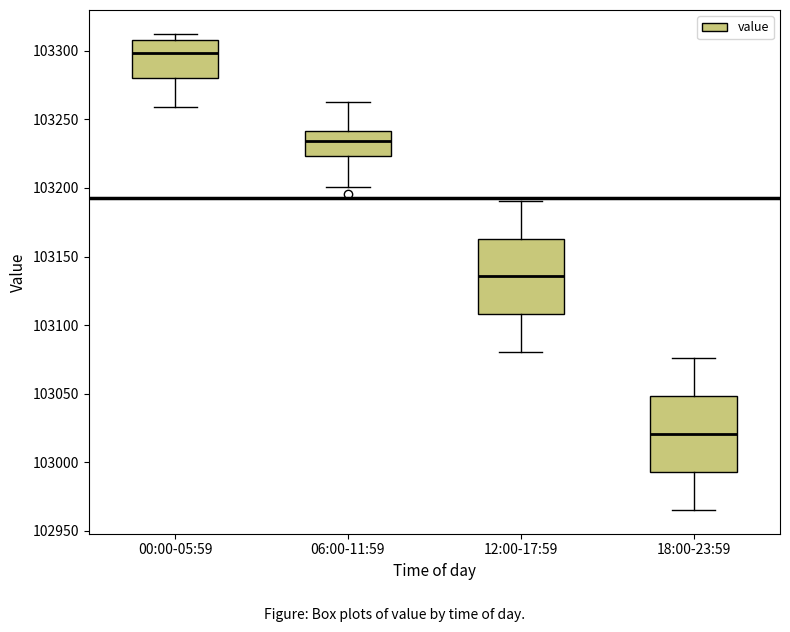

Reading left to right, transcribe this box plot: for each box, give where its median line is, the range the box spans, and where its two whiskers end, as read against the y-axis. The values are not printed on the chart, so give them approximately, as read against the axis.

00:00-05:59: median 103300, box 103280 to 103310, whiskers 103260 to 103310 (just above the box's upper edge)
06:00-11:59: median 103235, box 103225 to 103240, whiskers 103200 to 103260
12:00-17:59: median 103135, box 103110 to 103165, whiskers 103080 to 103190
18:00-23:59: median 103020, box 102995 to 103050, whiskers 102965 to 103075